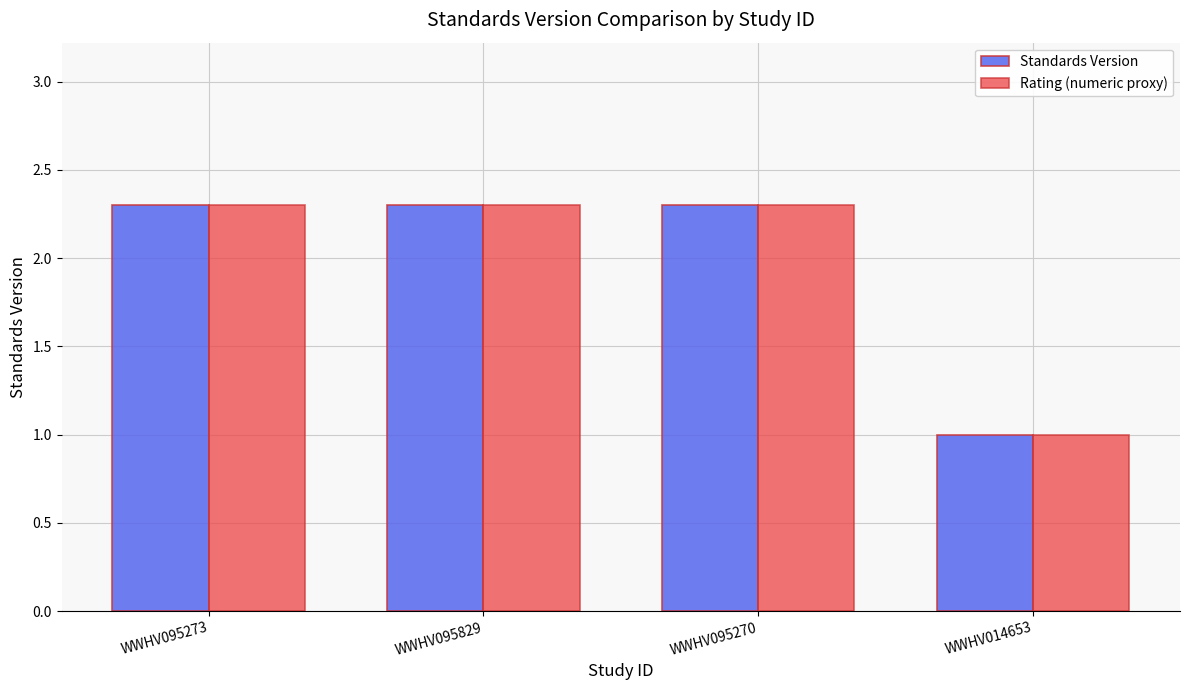

What is the difference between the second highest and minimum values in the Standards Version series?

1.3